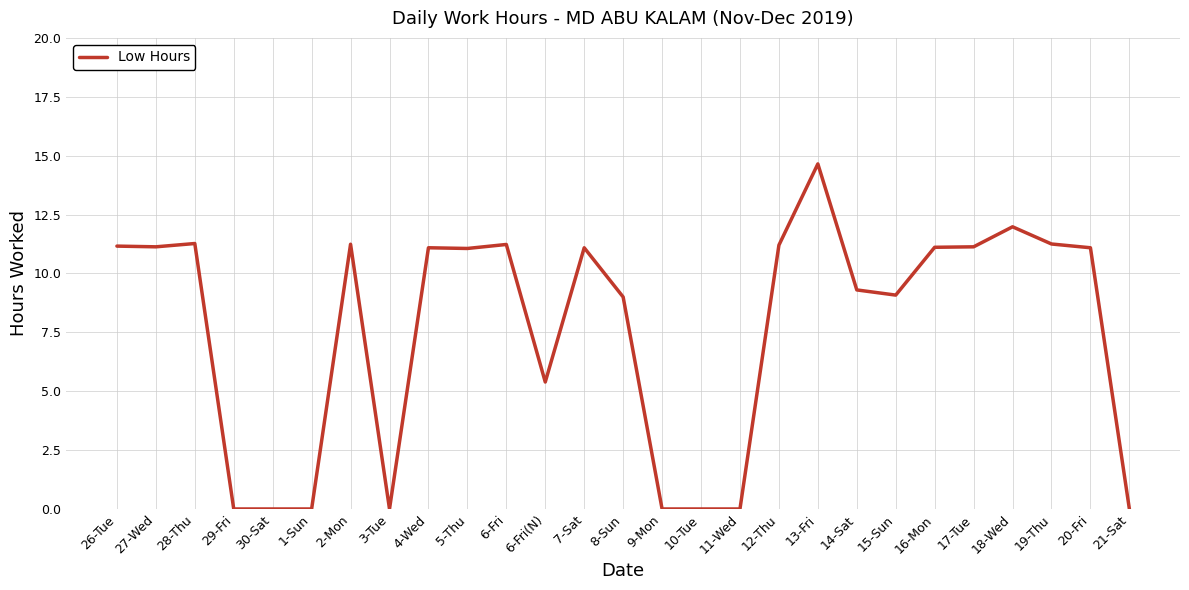

The chart shows a value of 7.3 at 29-Fri. True or false?

False